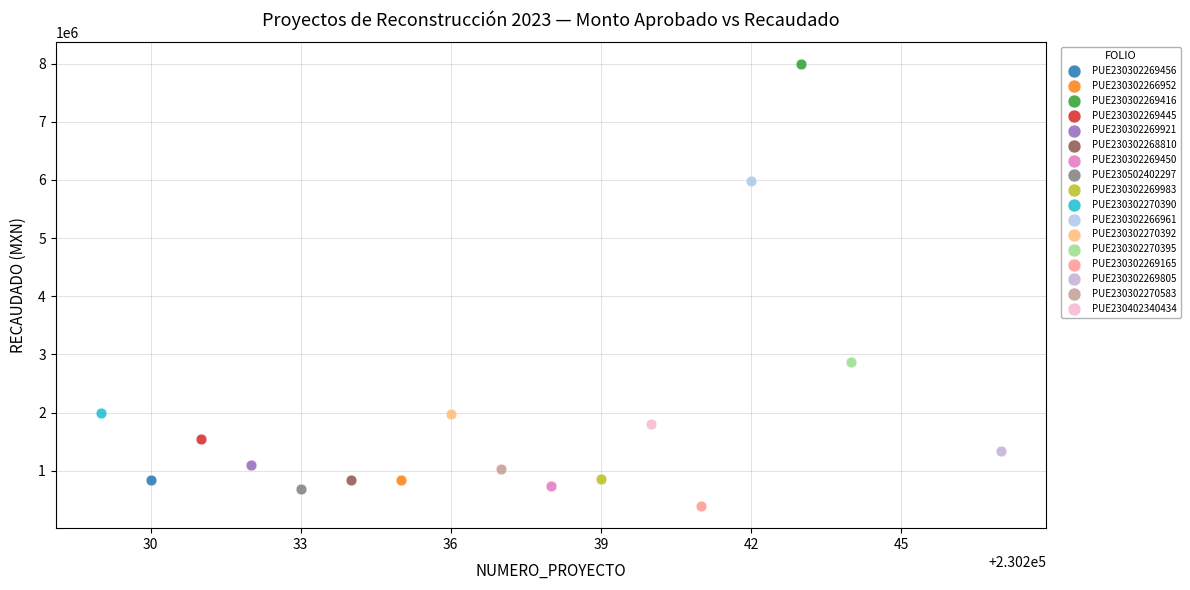

What are all the series names shown in the legend?

PUE230302269456, PUE230302266952, PUE230302269416, PUE230302269445, PUE230302269921, PUE230302268810, PUE230302269450, PUE230502402297, PUE230302269983, PUE230302270390, PUE230302266961, PUE230302270392, PUE230302270395, PUE230302269165, PUE230302269805, PUE230302270583, PUE230402340434